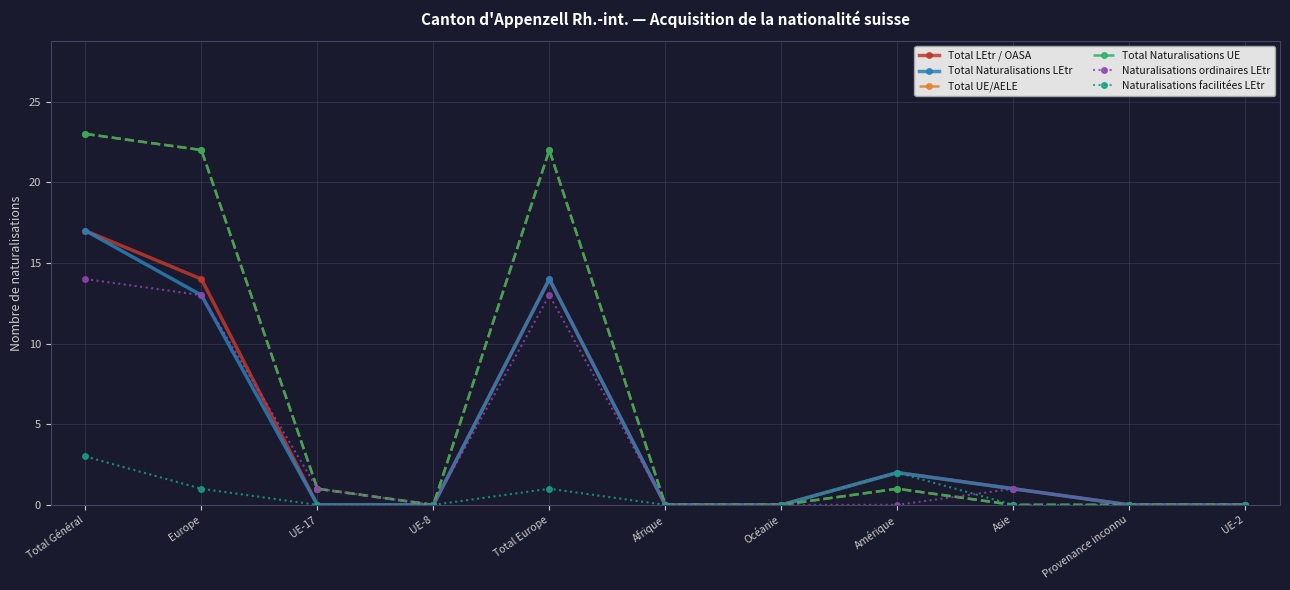

Where is Naturalisations ordinaires LEtr nearest to the value 7?

Europe